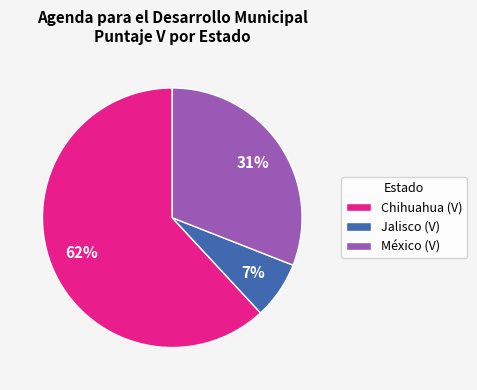

Count the number of slices in the pie.

3